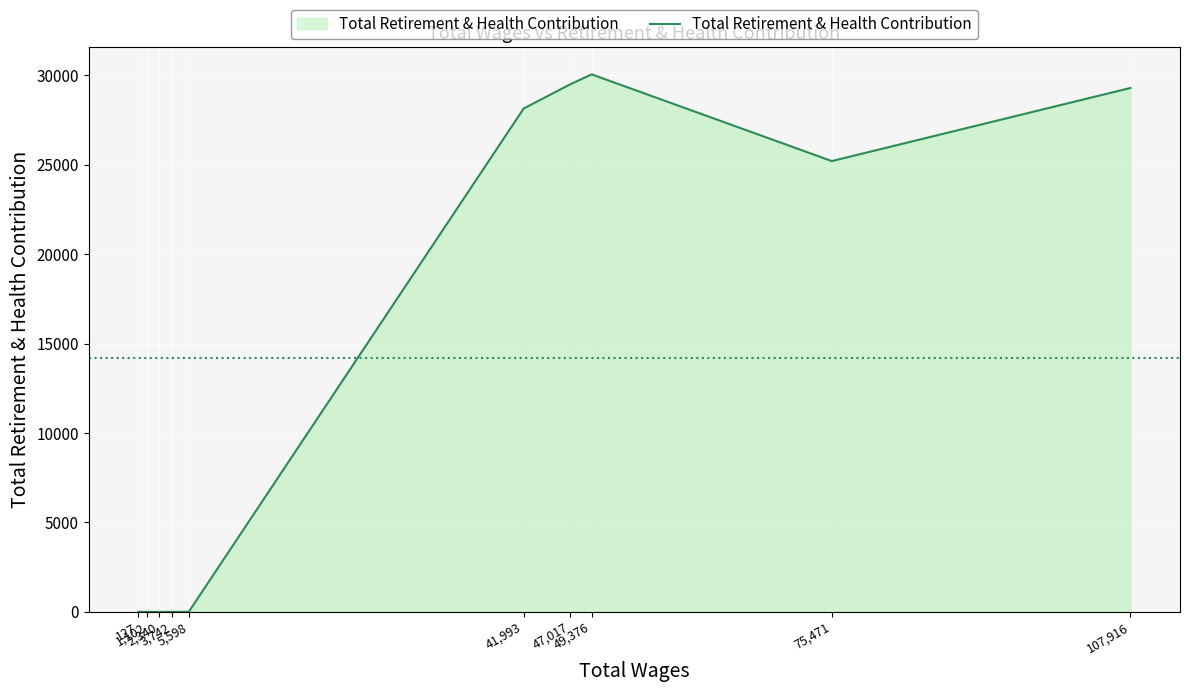

What is the maximum value shown in the chart?

30053